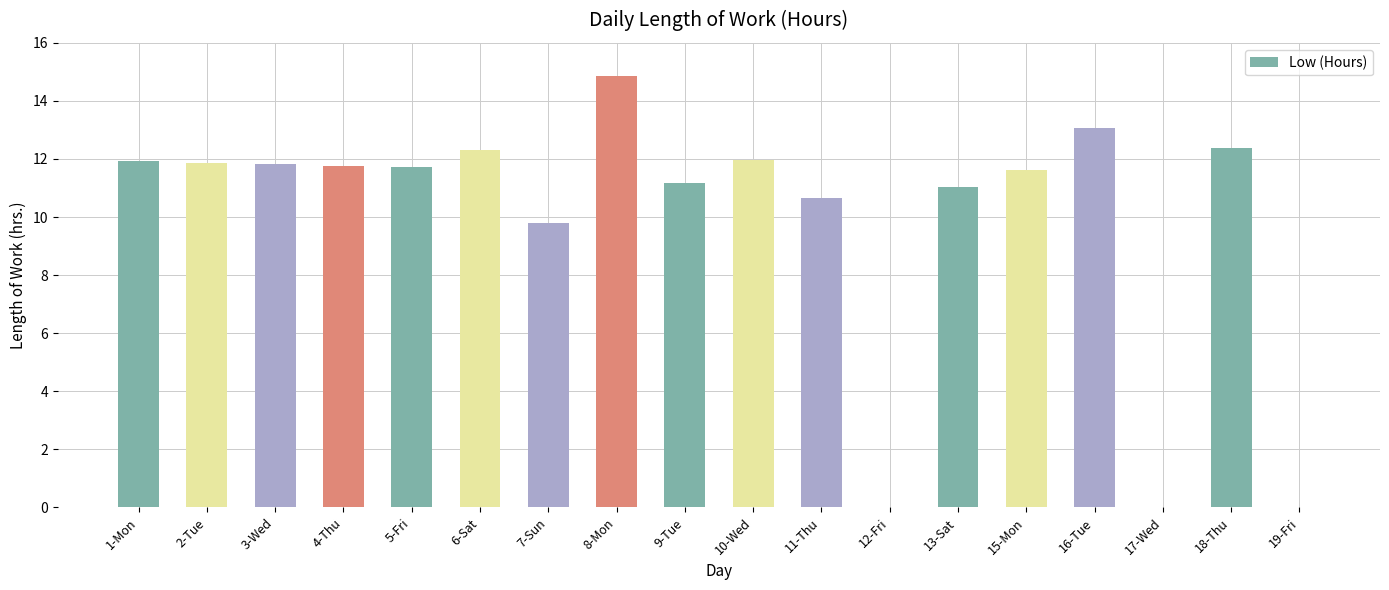

The chart shows a value of 14.2 at 7-Sun. True or false?

False